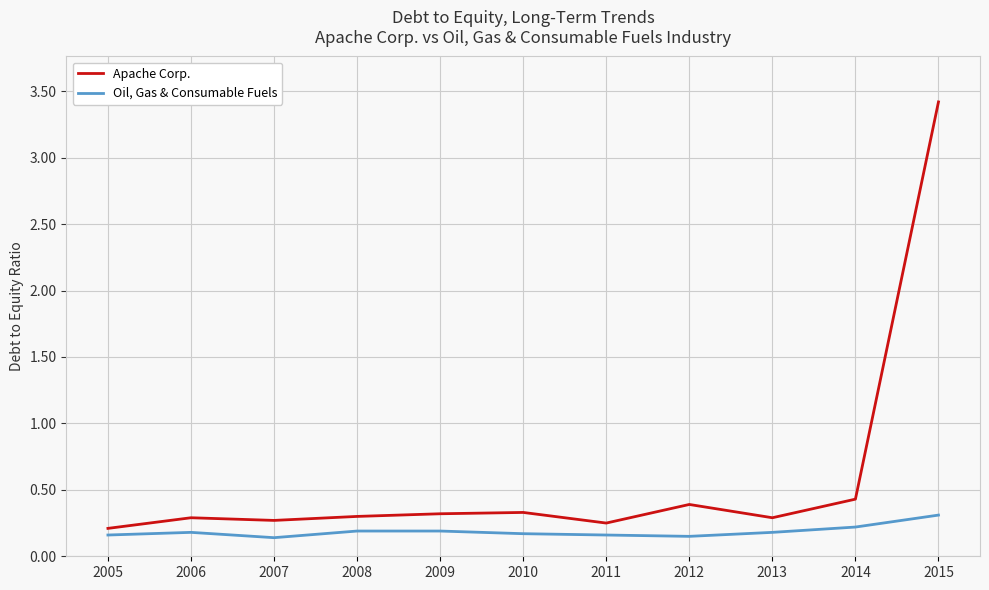

Which series has the largest total across all categories?

Apache Corp.